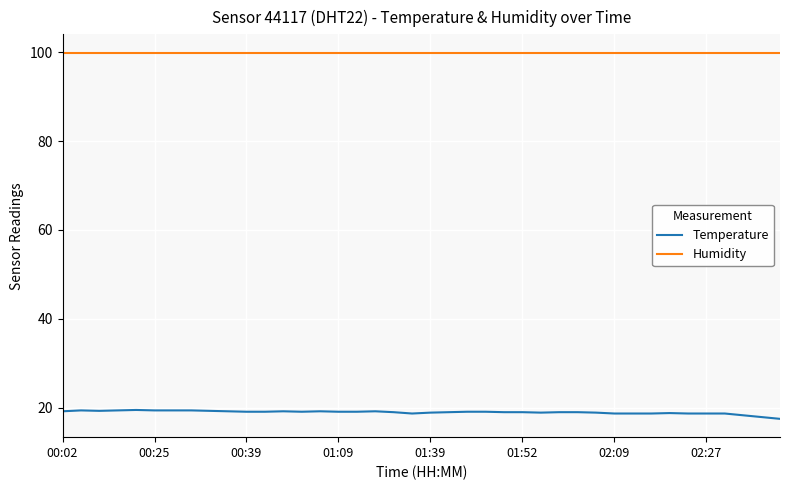

At how many categories does at least one series exceed 89?

40